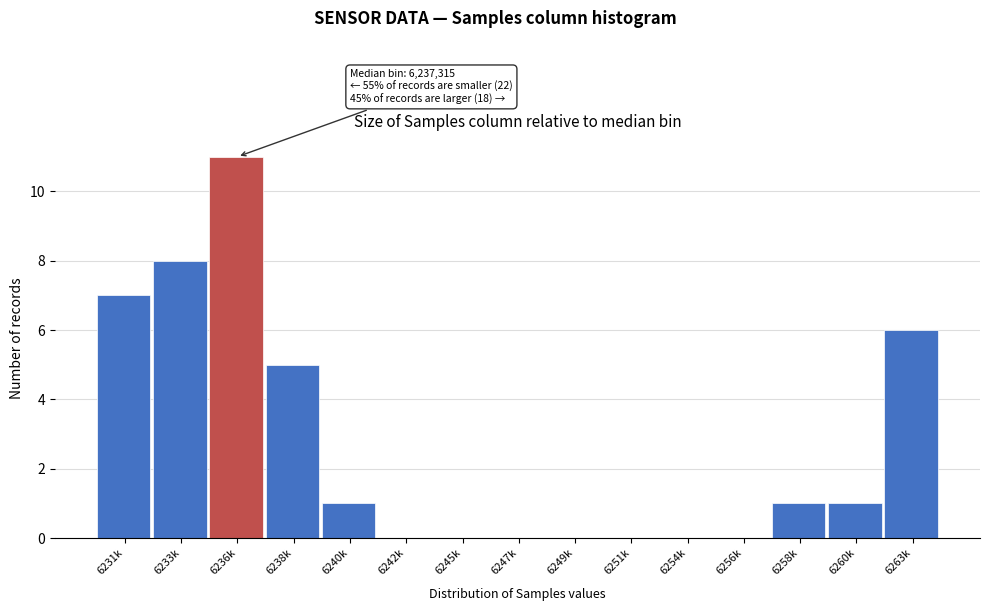

Reading left to right, what are all the values shown in this chart?

6231k=7	6233k=8	6236k=11	6238k=5	6240k=1	6242k=0	6245k=0	6247k=0	6249k=0	6251k=0	6254k=0	6256k=0	6258k=1	6260k=1	6263k=6